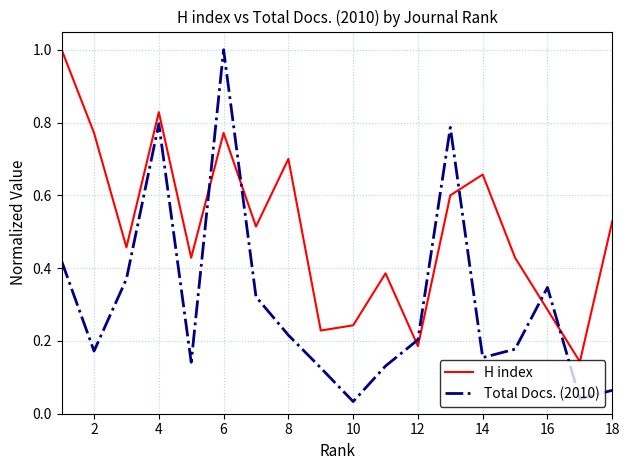

Which series has the largest total across all categories?

H index